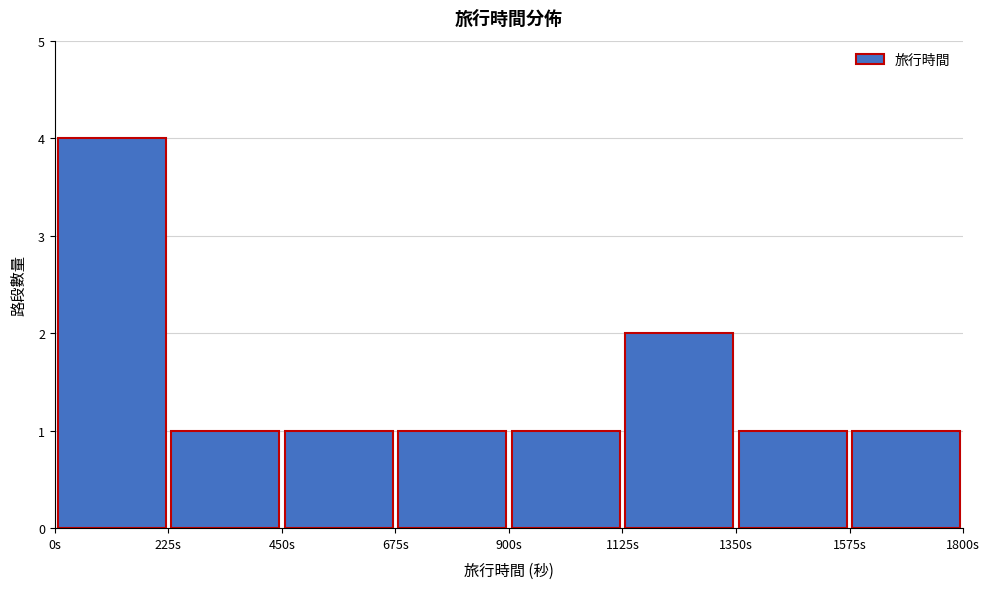

Reading left to right, list every bar in this chart as the range it spans on the x-axis followed by its height. Neither the bar edges nor the heights are printed on the chart, so give them approximately, as read against the axes.

0 to 225: 4
225 to 450: 1
450 to 675: 1
675 to 900: 1
900 to 1125: 1
1125 to 1350: 2
1350 to 1575: 1
1575 to 1800: 1